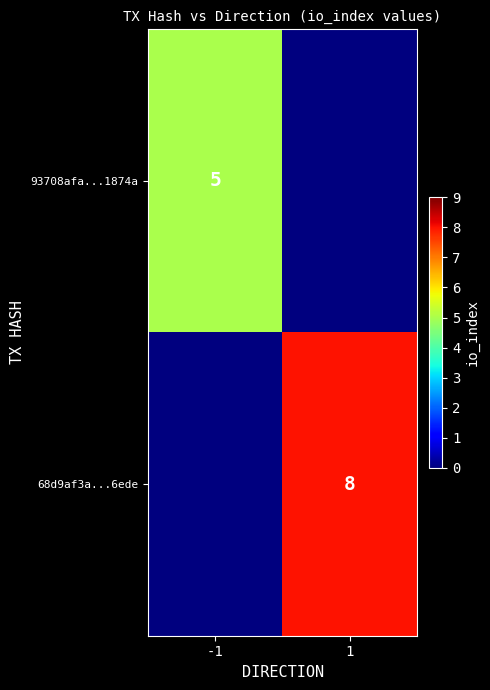

True or false: 68d9af3a...6ede has a value of 11 at 1.

False